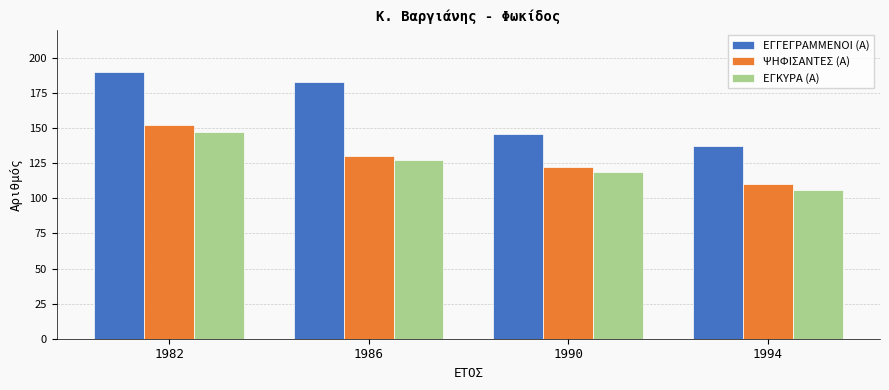

Is the value of ΕΓΚΥΡΑ (Α) at 1986 greater than the value of ΕΓΓΕΓΡΑΜΜΕΝΟΙ (Α) at 1994?

No